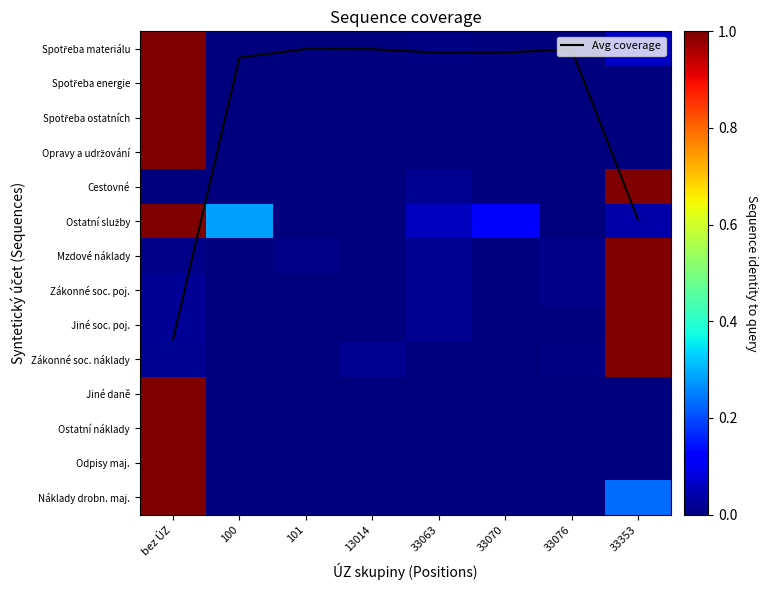

Which series has the largest total across all categories?

Avg coverage